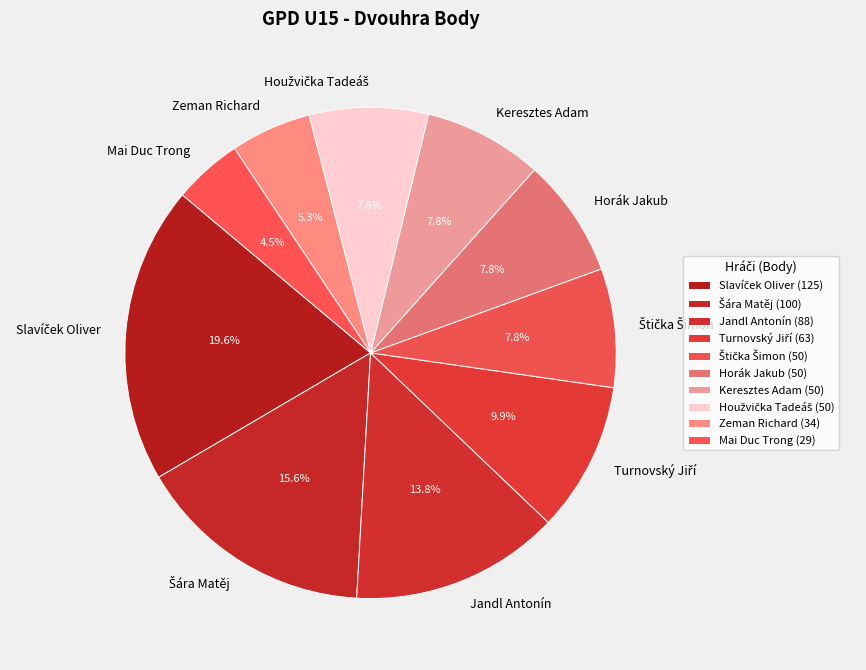

Does Jandl Antonín represent more than half of the total?

No